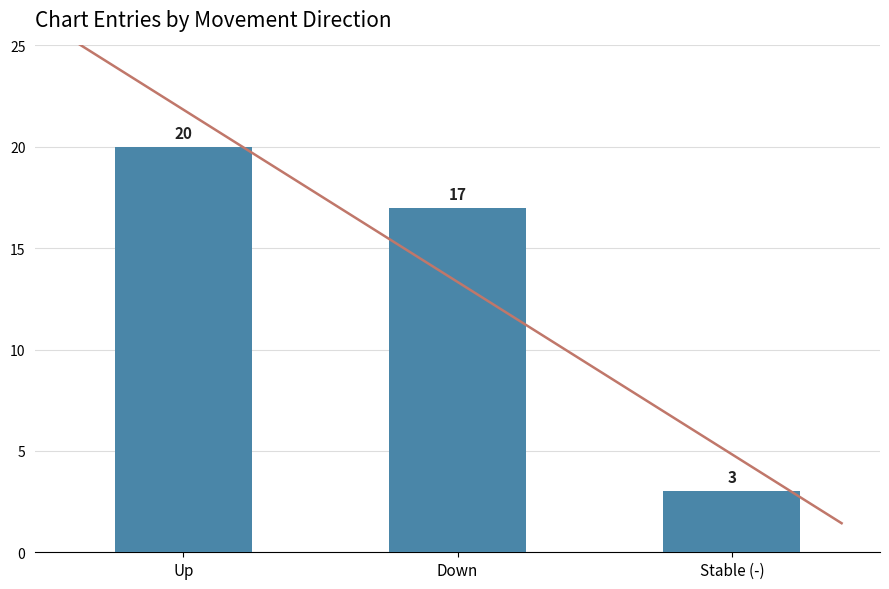

What is the difference between the maximum and minimum values?

17